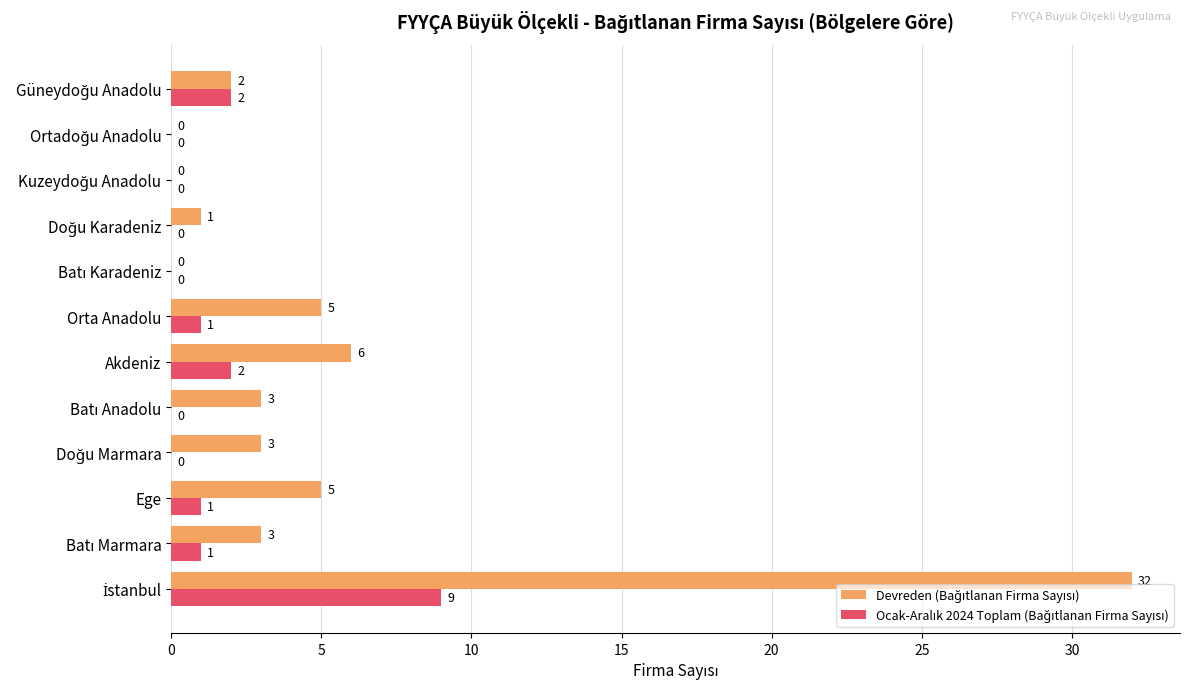

What is the greatest value displayed?

32